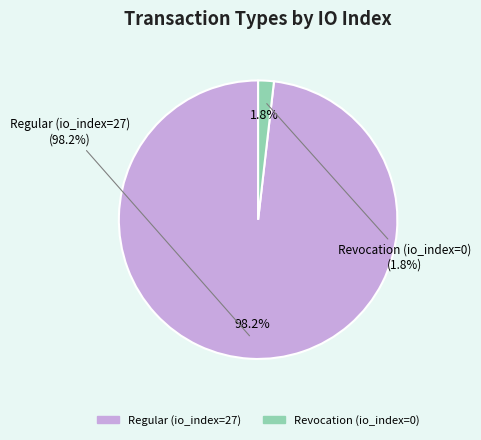

Which slice is the largest?

Regular (io_index=27)